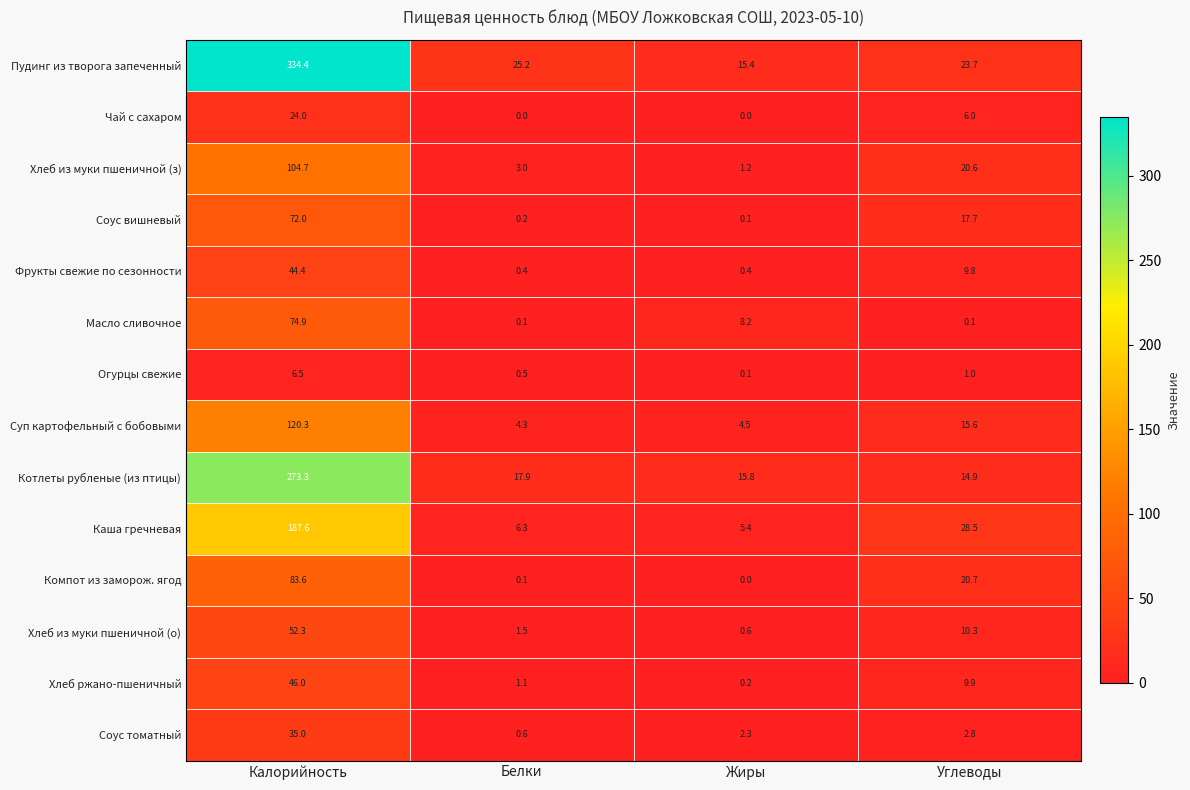

How many distinct data groups are displayed?

14